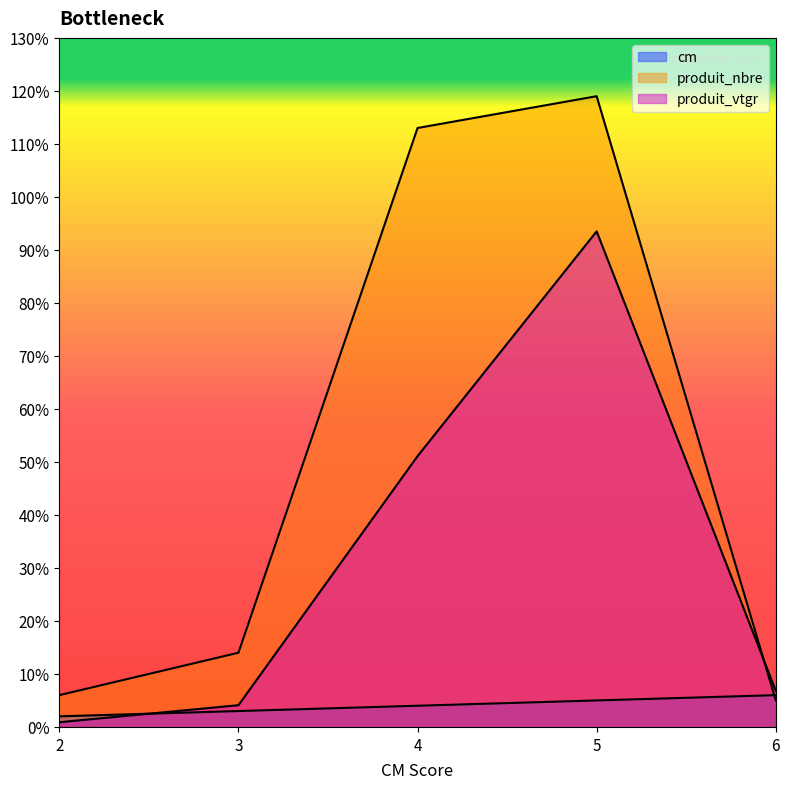

What is the lowest value of the produit_nbre series?

5.0